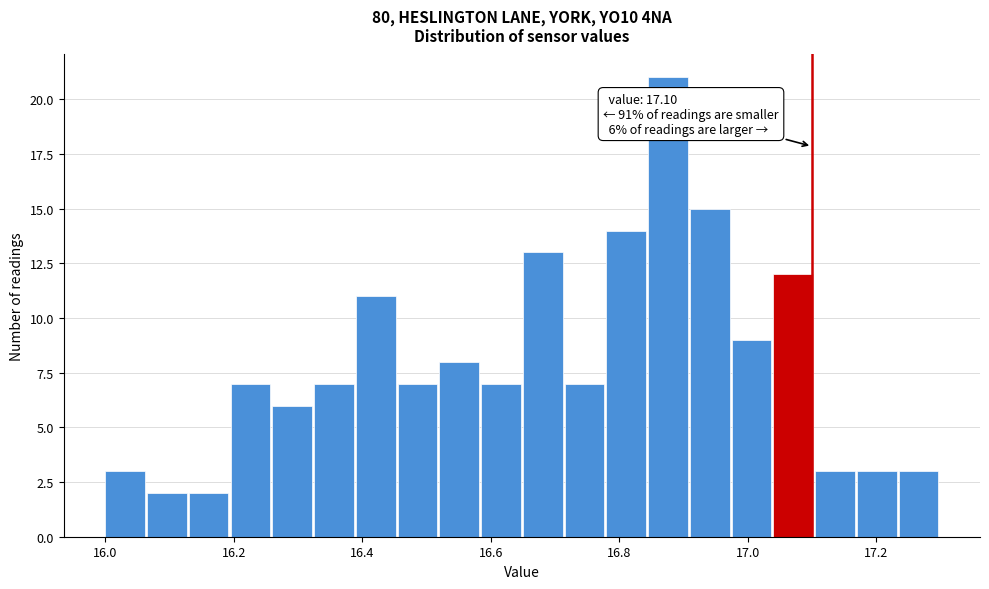

Read against the x-axis, roughly where is the centre of the tallest bar?

16.88